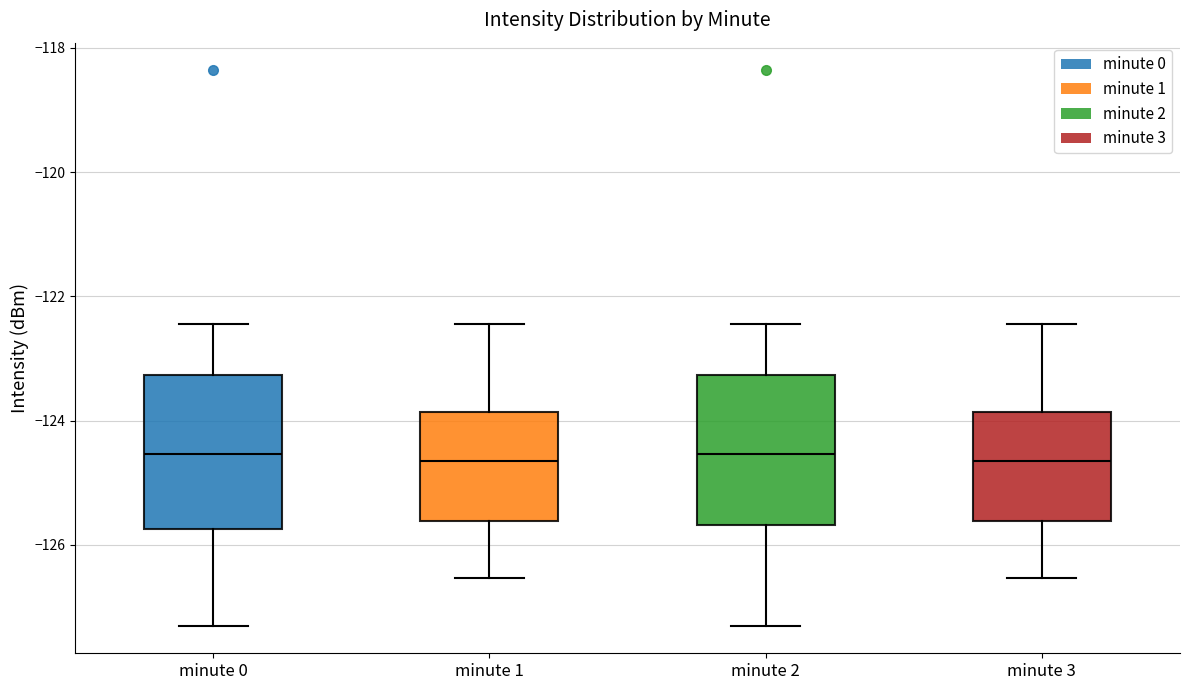

Reading left to right, transcribe this box plot: for each box, give where its median line is, the range the box spans, and where its two whiskers end, as read against the y-axis. The values are not printed on the chart, so give them approximately, as read against the axis.

minute 0: median -124.6, box -125.8 to -123.2, whiskers -127.2 to -122.4
minute 1: median -124.6, box -125.6 to -123.8, whiskers -126.6 to -122.4
minute 2: median -124.6, box -125.6 to -123.2, whiskers -127.2 to -122.4
minute 3: median -124.6, box -125.6 to -123.8, whiskers -126.6 to -122.4